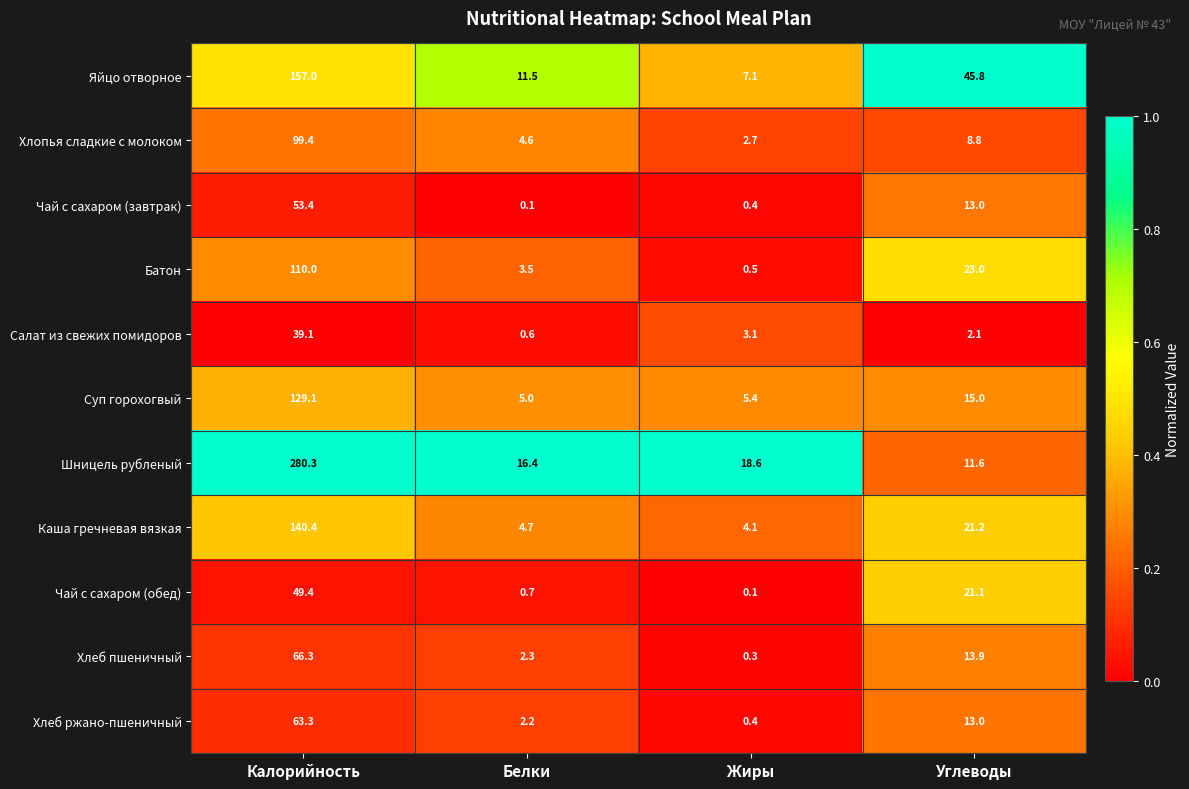

How many data points in Салат из свежих помидоров are above 3?

2